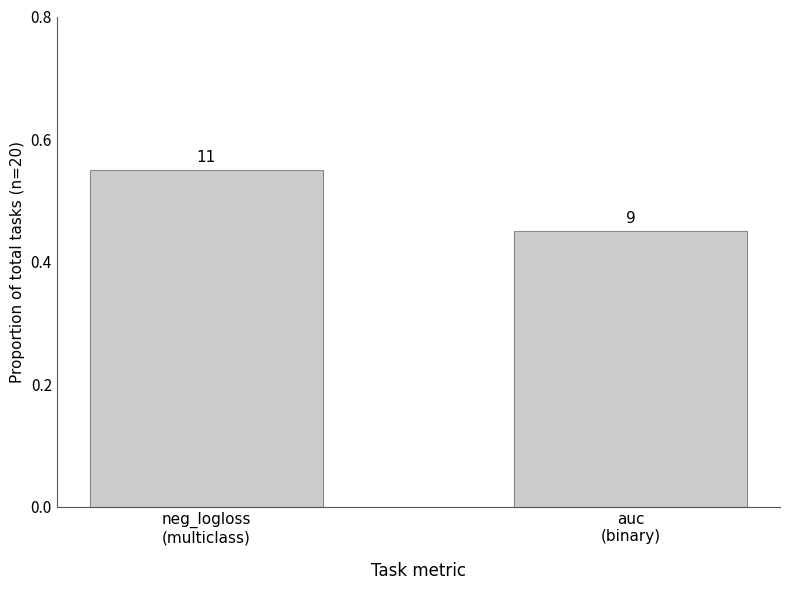

How many bars are there in total?

2